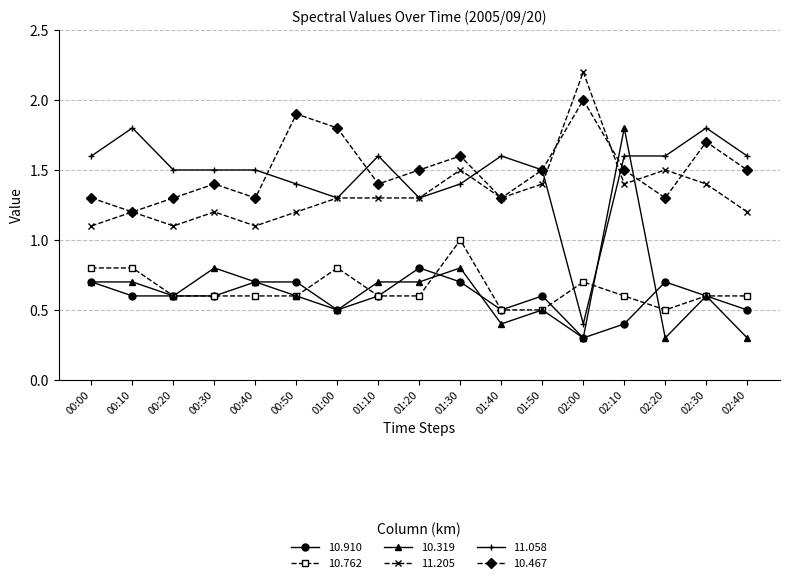

What position from the left is 01:20?

9